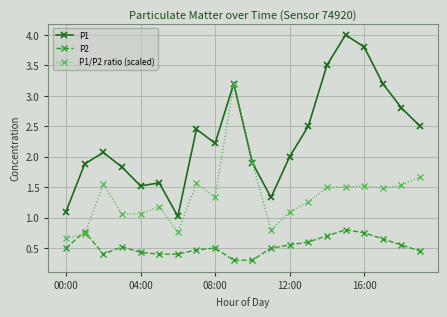

Which series has the widest spread of values?

P1